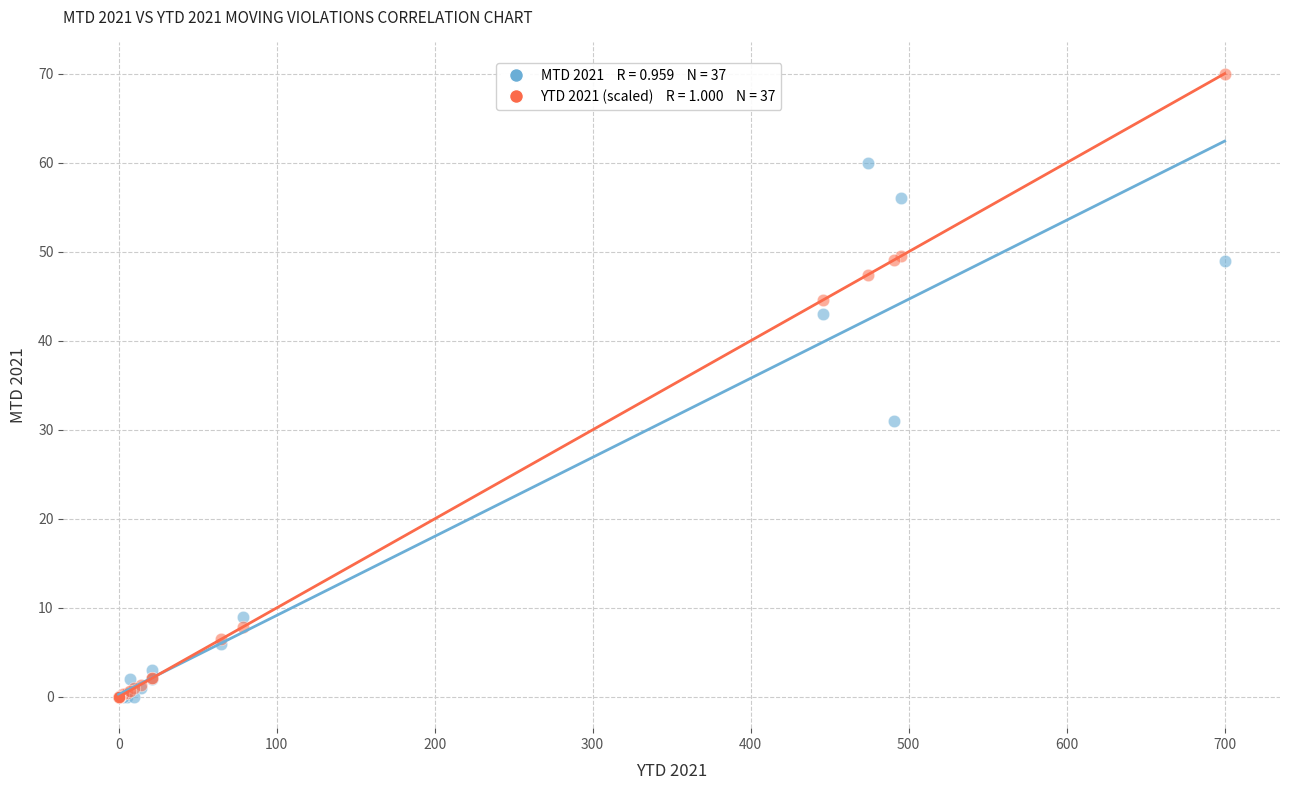

Across all series, what Y value is closest to 35?

31.0